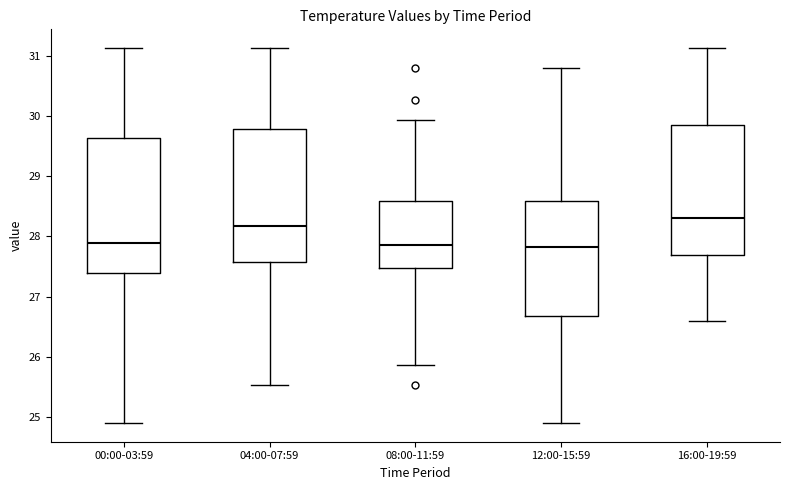

Where does the lower whisker of the box for 08:00-11:59 end on the y-axis? The values are not printed on the chart, so give them approximately, as read against the axis.

25.9